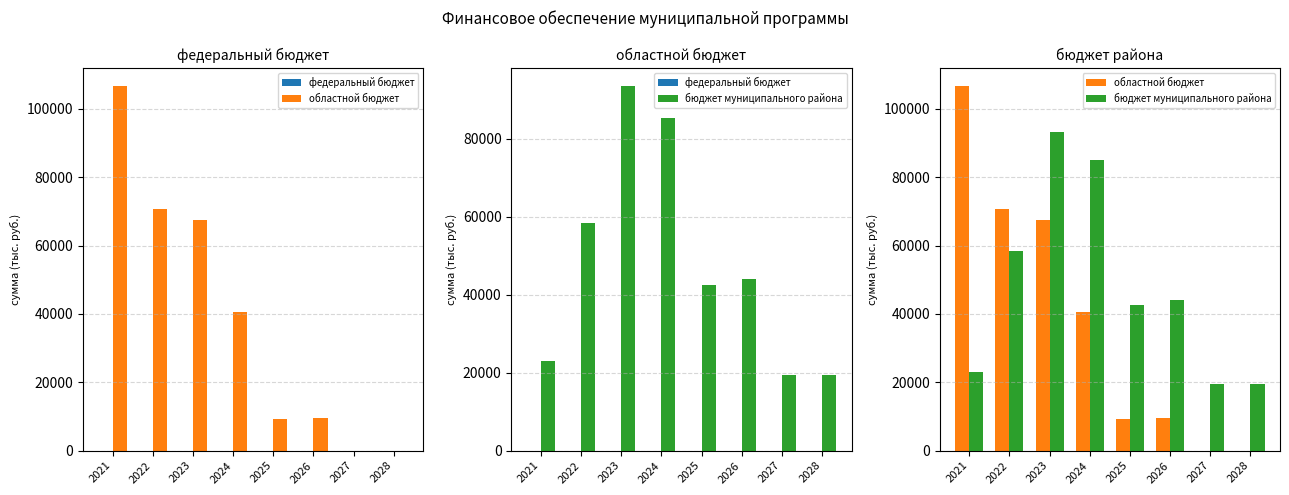

What is the spread (max minus min) of values at 2026?

44023.9